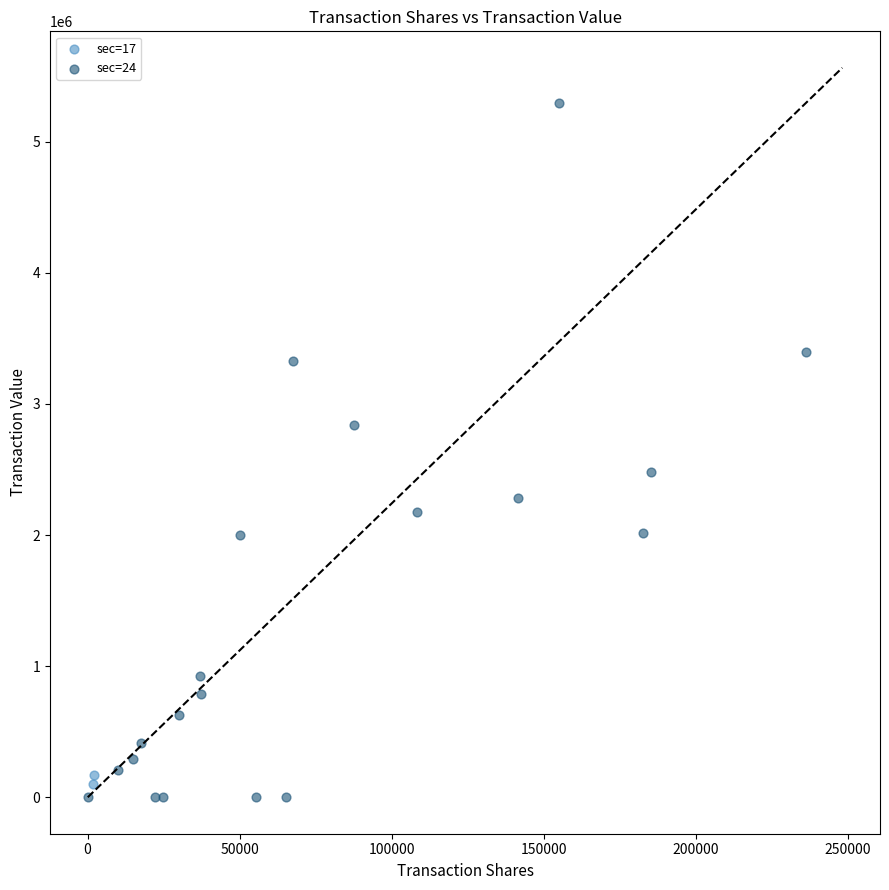

Which series has the widest spread of Y values?

sec=24